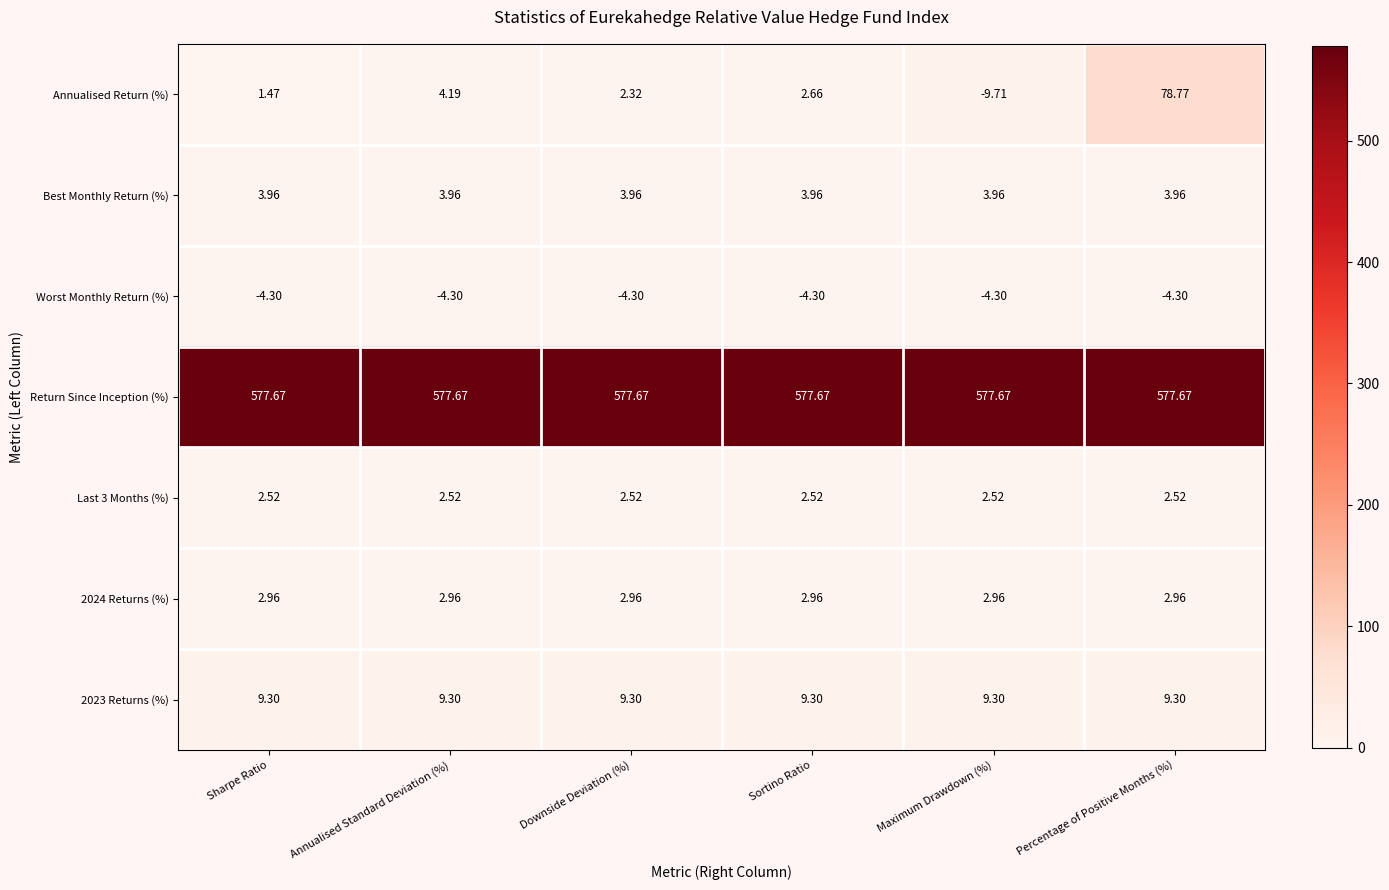

Which series has the largest range (max minus min)?

Annualised Return (%)